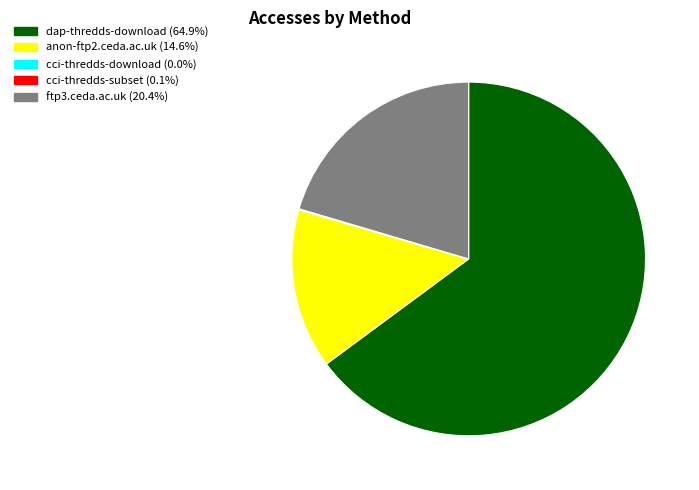

Do anon-ftp2.ceda.ac.uk and dap-thredds-download together represent more than half of the pie?

Yes